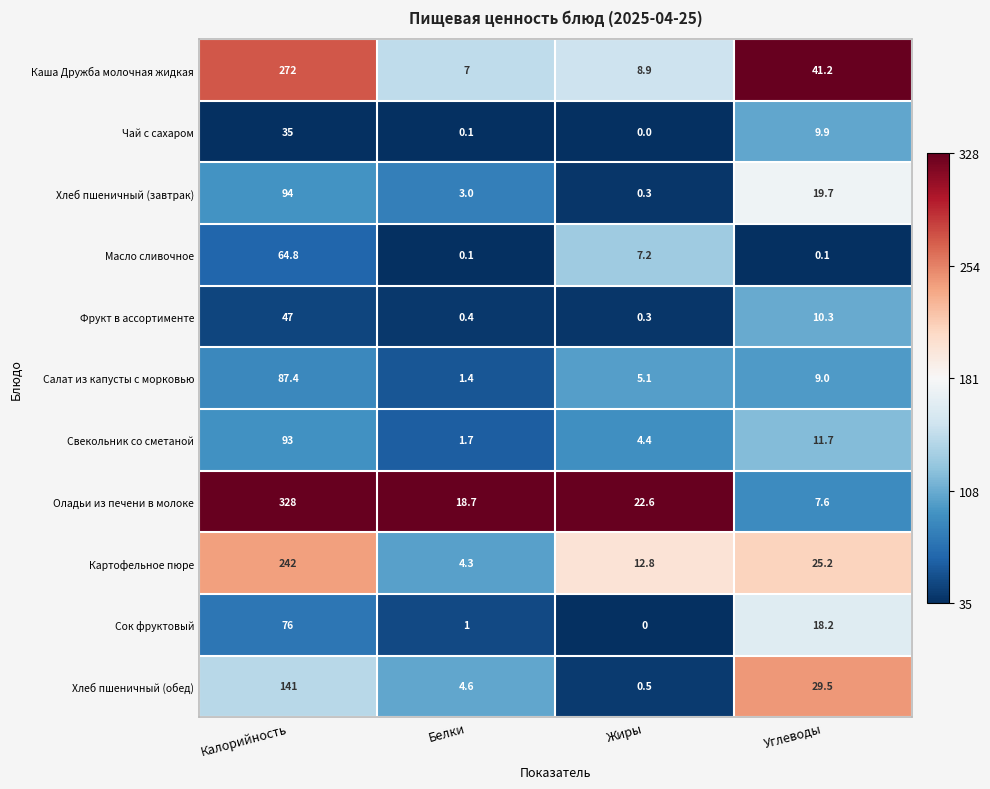

What is the total value across all series at Жиры?

62.1